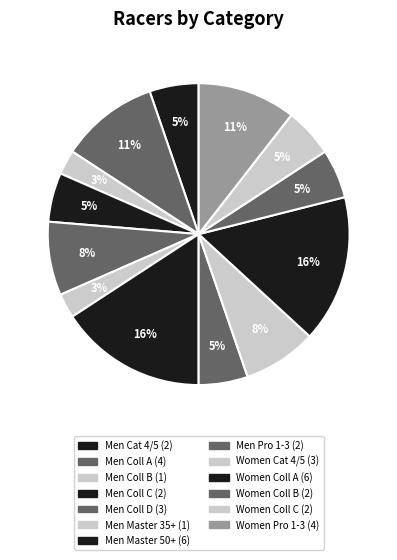

To the nearest percent, what portion does Men Coll B represent?

3%